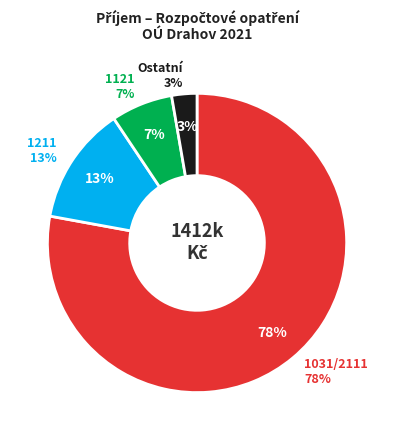

The 1211 slice represents 1% of the pie. True or false?

False